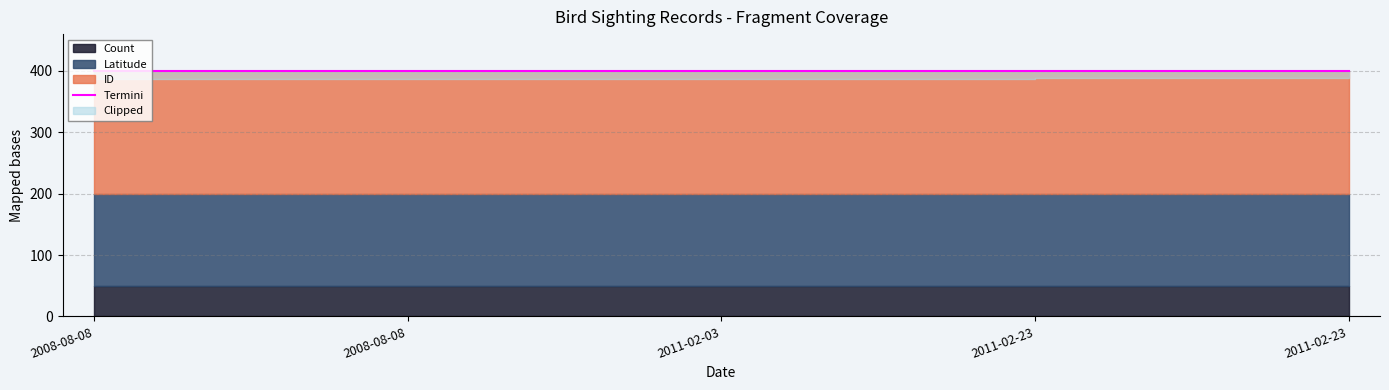

What is the label of the 4th point from the left?

2011-02-23